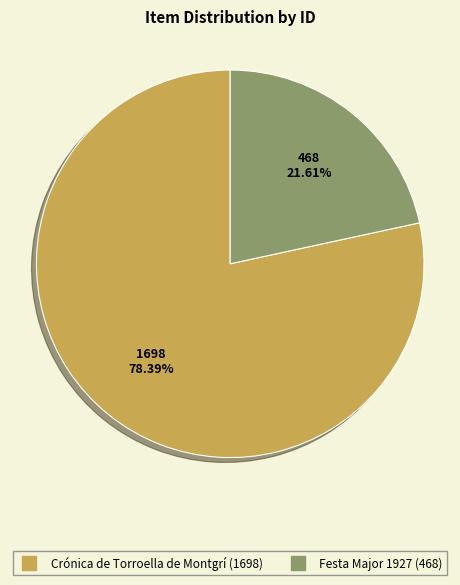

Does Crónica de Torroella de Montgrí (1698) account for over 50% of the chart?

Yes